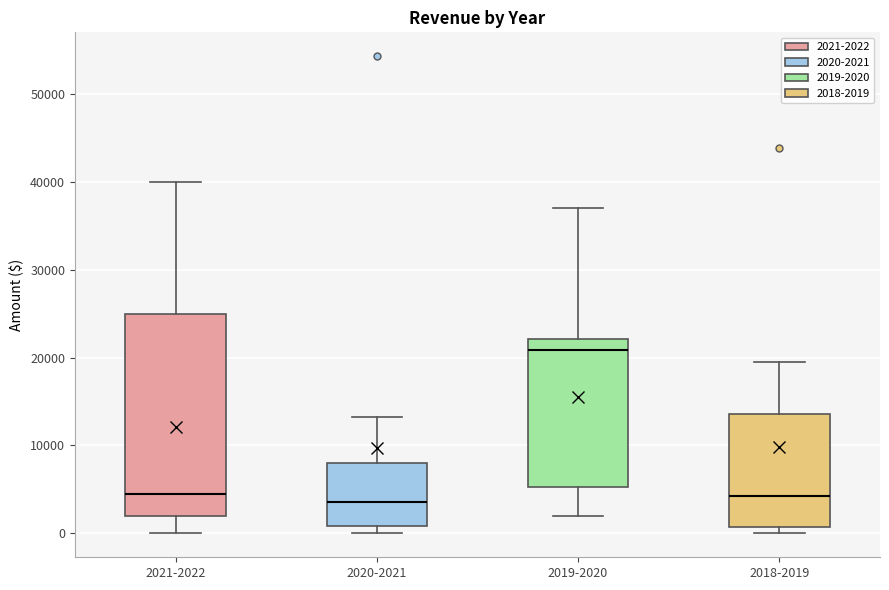

Comparing the boxes themselves (not the whiskers), which one is the tallest?

2021-2022